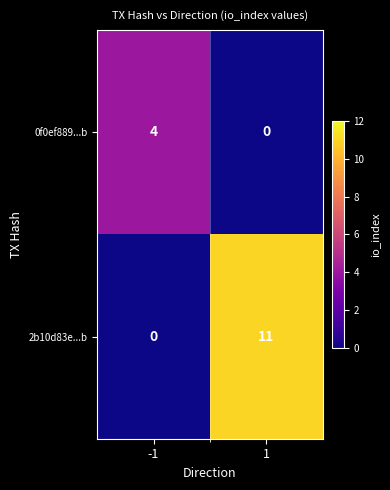

Rank the series by their average value, from highest to lowest.

2b10d83e...b, 0f0ef889...b